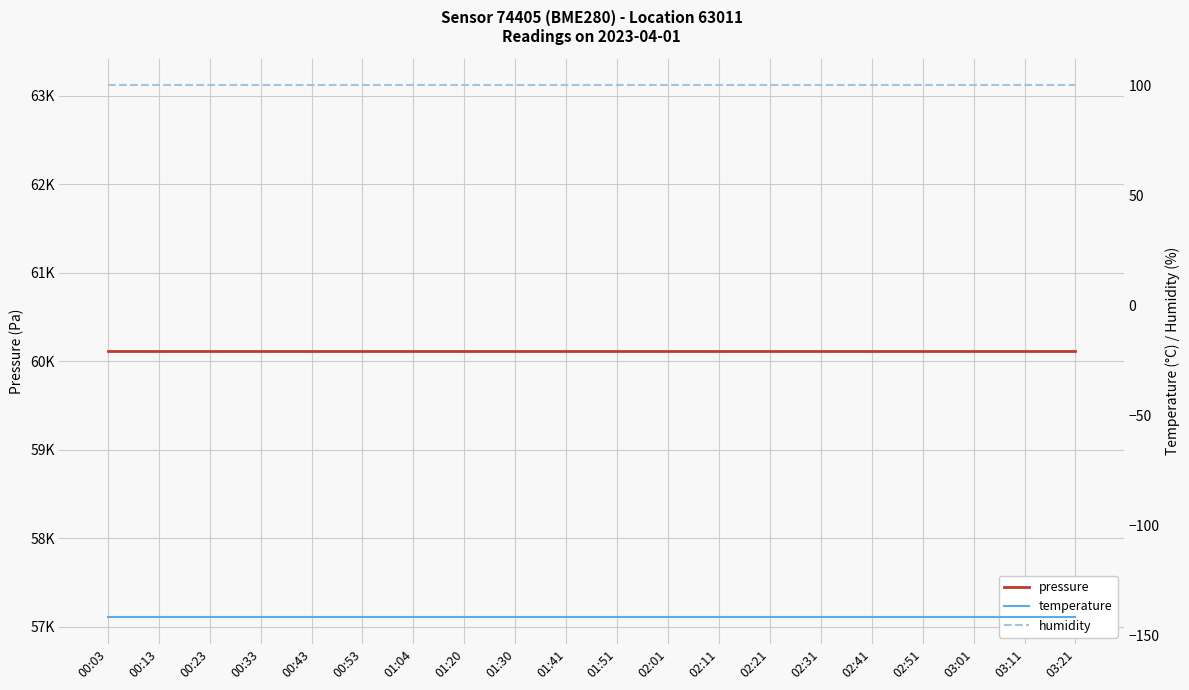

True or false: temperature has more than 2 interior local peaks.

False